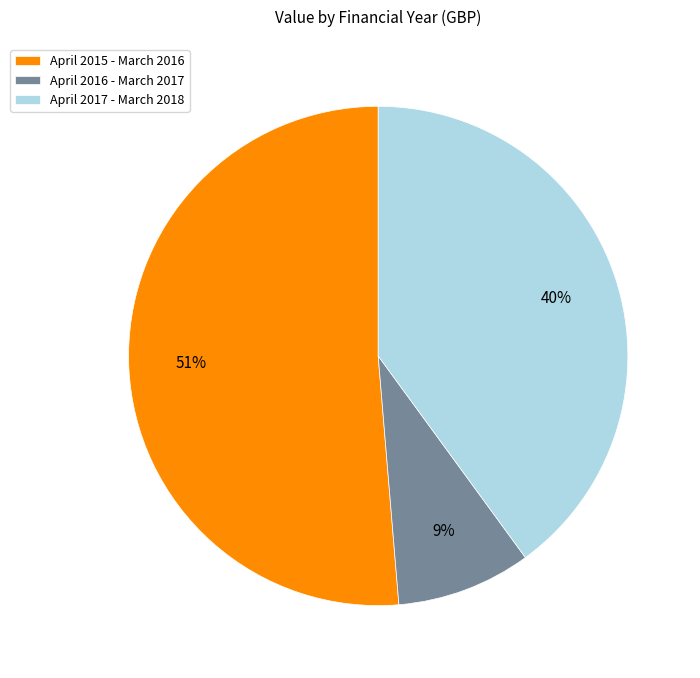

Between April 2017 - March 2018 and April 2016 - March 2017, which is larger?

April 2017 - March 2018